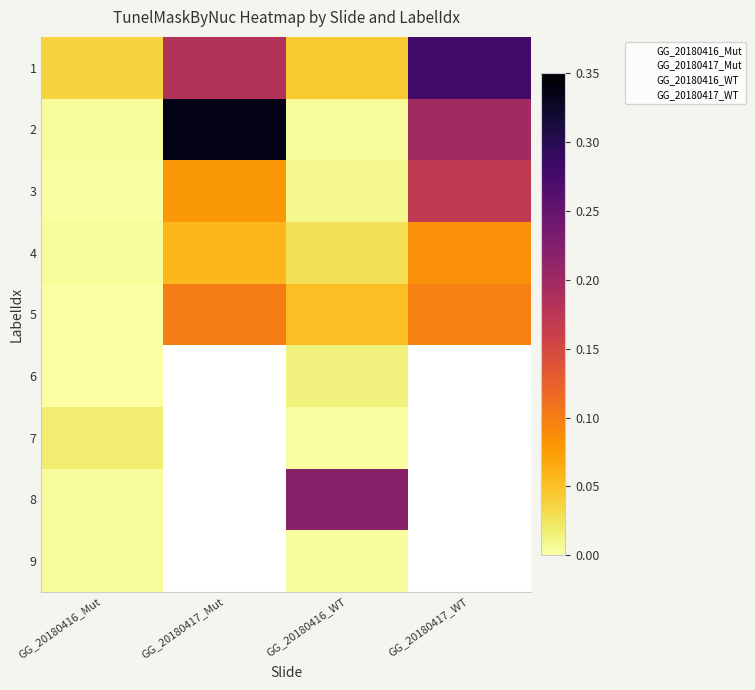

How many data points does each series have?

4